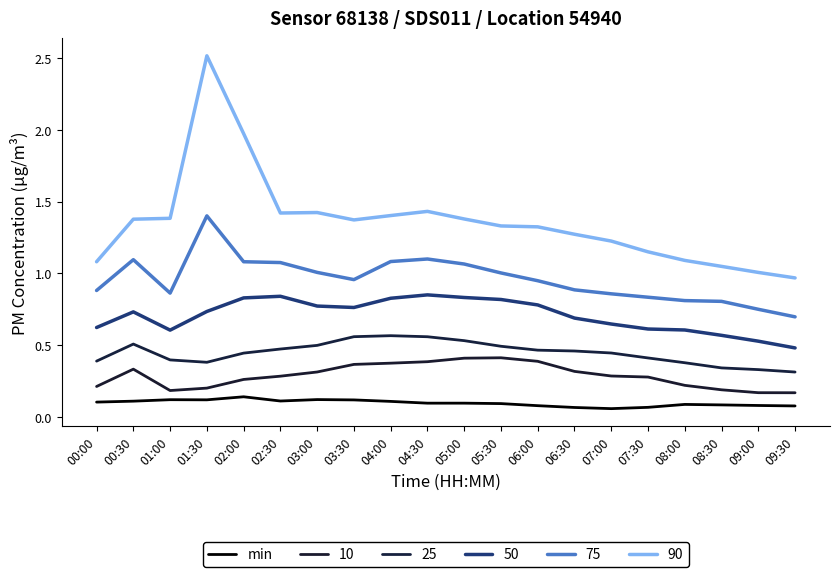

Between 07:30 and 02:00, which is larger?

02:00